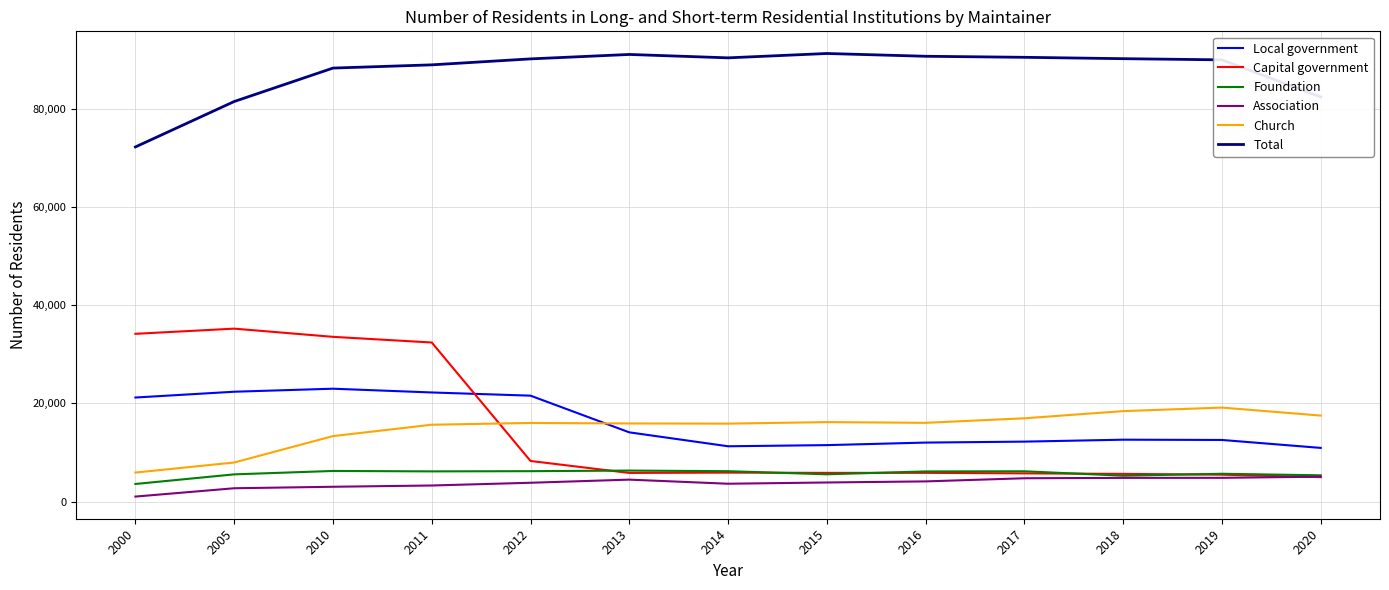

Rank the series by their maximum value, from lowest to highest.

Association, Foundation, Church, Local government, Capital government, Total